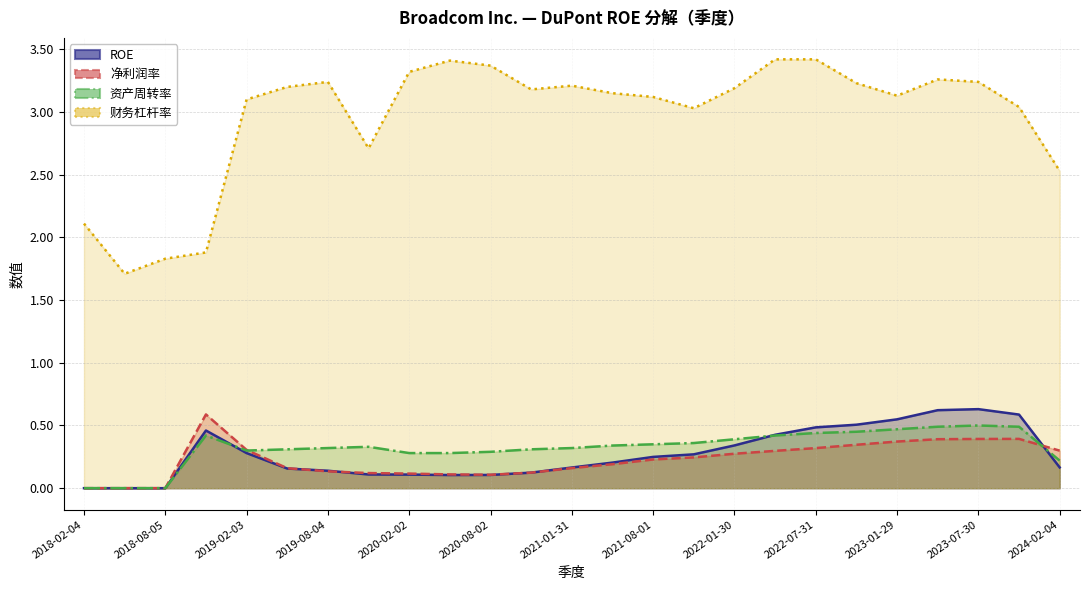

Reading left to right, list all the values displayed in this chart.

ROE: 2018-02-04=0.0	2018-05-06=0.0	2018-08-05=0.0	2018-11-04=0.5	2019-02-03=0.3	2019-05-05=0.2	2019-08-04=0.1	2019-11-03=0.1	2020-02-02=0.1	2020-05-03=0.1	2020-08-02=0.1	2020-11-01=0.1	2021-01-31=0.2	2021-05-02=0.2	2021-08-01=0.2	2021-10-31=0.3	2022-01-30=0.3	2022-05-01=0.4	2022-07-31=0.5	2022-10-30=0.5	2023-01-29=0.5	2023-04-30=0.6	2023-07-30=0.6	2023-10-29=0.6	2024-02-04=0.2
净利润率: 2018-02-04=0.0	2018-05-06=0.0	2018-08-05=0.0	2018-11-04=0.6	2019-02-03=0.3	2019-05-05=0.2	2019-08-04=0.1	2019-11-03=0.1	2020-02-02=0.1	2020-05-03=0.1	2020-08-02=0.1	2020-11-01=0.1	2021-01-31=0.2	2021-05-02=0.2	2021-08-01=0.2	2021-10-31=0.2	2022-01-30=0.3	2022-05-01=0.3	2022-07-31=0.3	2022-10-30=0.3	2023-01-29=0.4	2023-04-30=0.4	2023-07-30=0.4	2023-10-29=0.4	2024-02-04=0.3
资产周转率: 2018-02-04=0.0	2018-05-06=0.0	2018-08-05=0.0	2018-11-04=0.4	2019-02-03=0.3	2019-05-05=0.3	2019-08-04=0.3	2019-11-03=0.3	2020-02-02=0.3	2020-05-03=0.3	2020-08-02=0.3	2020-11-01=0.3	2021-01-31=0.3	2021-05-02=0.3	2021-08-01=0.3	2021-10-31=0.4	2022-01-30=0.4	2022-05-01=0.4	2022-07-31=0.4	2022-10-30=0.5	2023-01-29=0.5	2023-04-30=0.5	2023-07-30=0.5	2023-10-29=0.5	2024-02-04=0.2
财务杠杆率: 2018-02-04=2.1	2018-05-06=1.7	2018-08-05=1.8	2018-11-04=1.9	2019-02-03=3.1	2019-05-05=3.2	2019-08-04=3.2	2019-11-03=2.7	2020-02-02=3.3	2020-05-03=3.4	2020-08-02=3.4	2020-11-01=3.2	2021-01-31=3.2	2021-05-02=3.1	2021-08-01=3.1	2021-10-31=3.0	2022-01-30=3.2	2022-05-01=3.4	2022-07-31=3.4	2022-10-30=3.2	2023-01-29=3.1	2023-04-30=3.3	2023-07-30=3.2	2023-10-29=3.0	2024-02-04=2.5